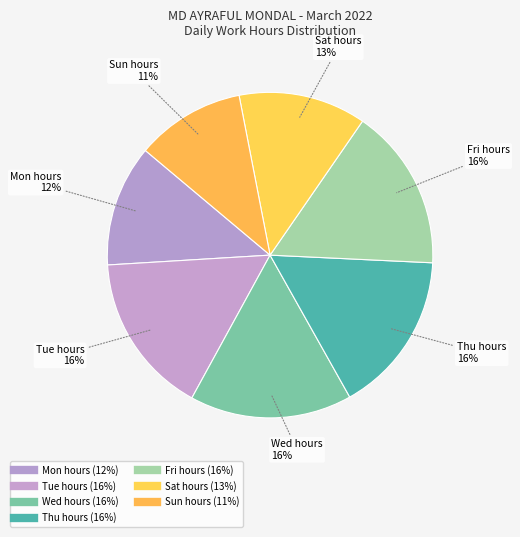

Which slice is the largest?

4-Fri